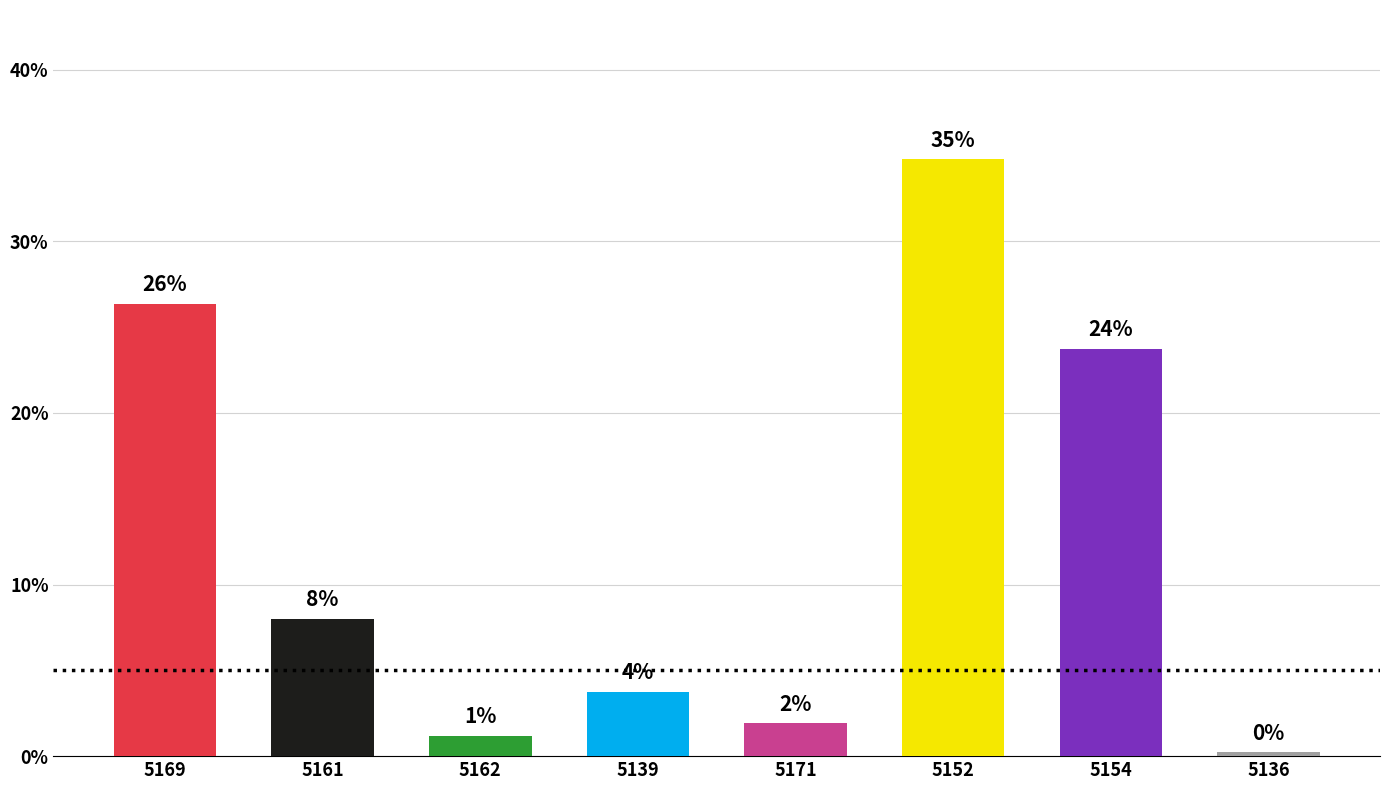

What is the smallest value displayed?

0.2